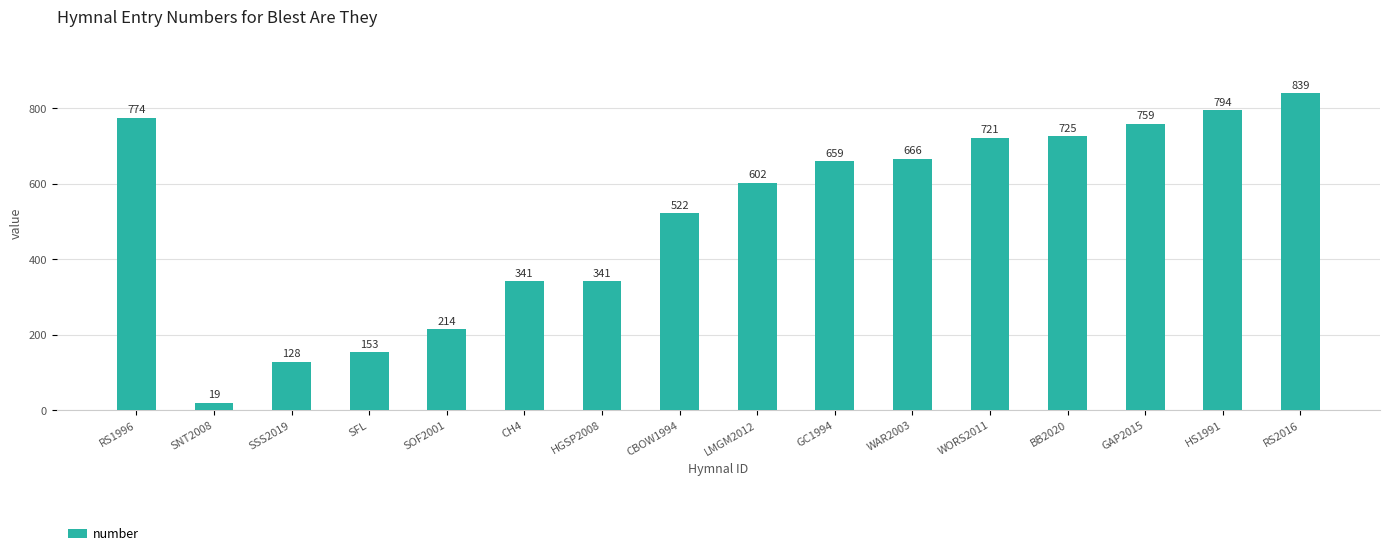

The chart shows a value of 134 at CH4. True or false?

False